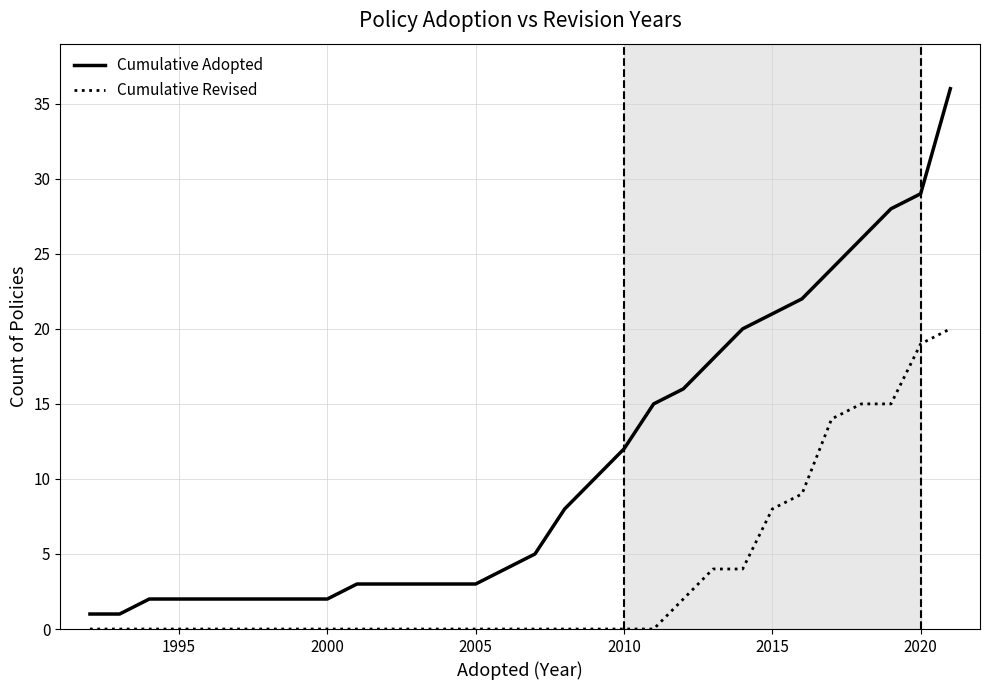

Reading left to right, extract all data points from this chart.

Cumulative Adopted: 1	1	2	2	2	2	2	2	2	3	3	3	3	3	4	5	8	10	12	15	16	18	20	21	22	24	26	28	29	36
Cumulative Revised: 0	0	0	0	0	0	0	0	0	0	0	0	0	0	0	0	0	0	0	0	2	4	4	8	9	14	15	15	19	20